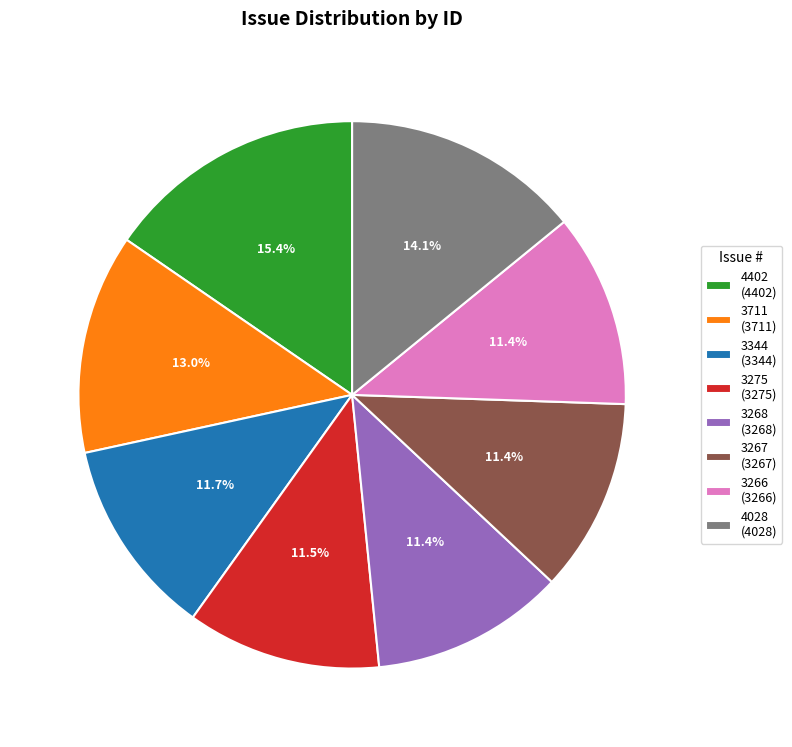

Which slice is the largest?

4402